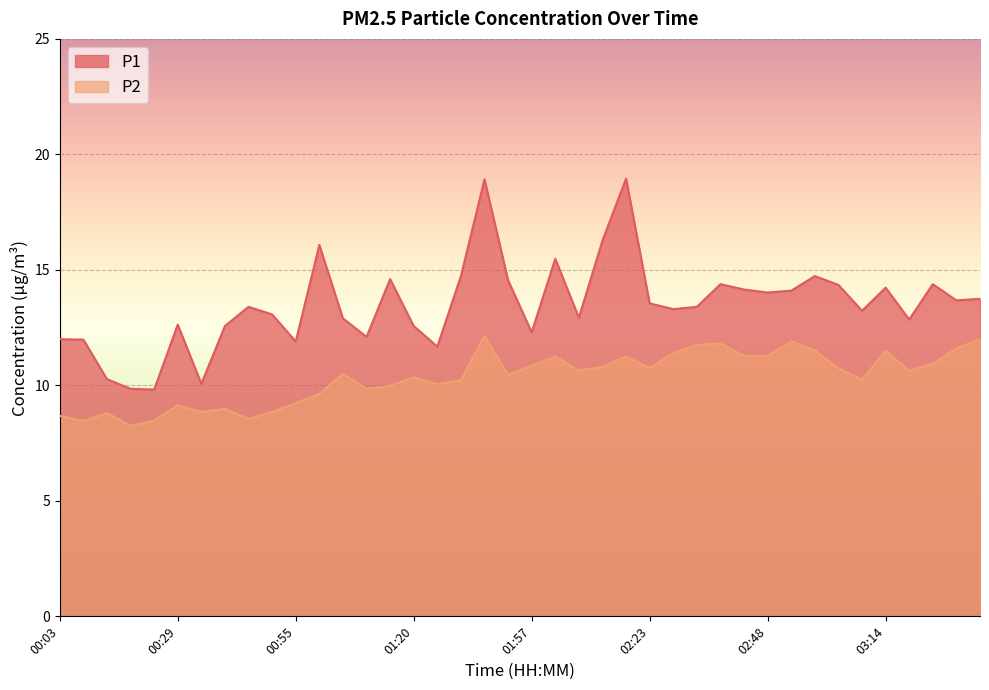

What is the smallest value displayed?

8.2